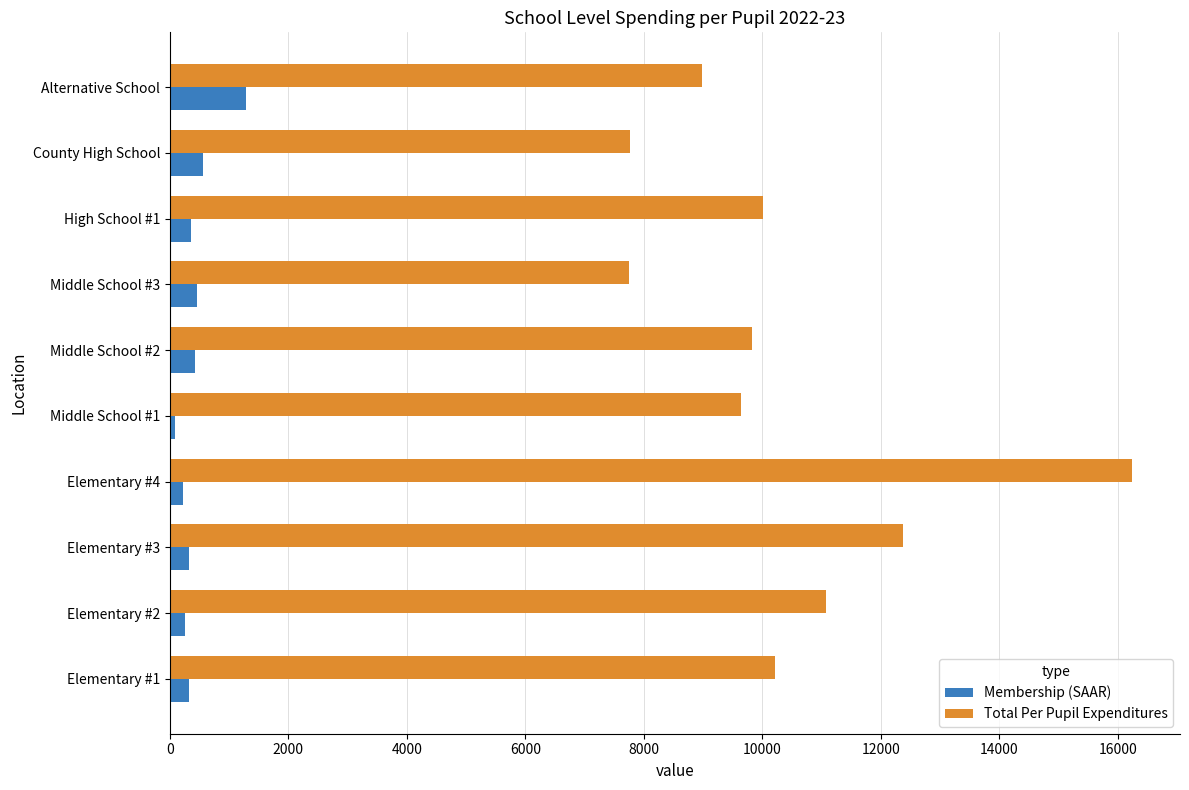

At which label does Total Per Pupil Expenditures reach its peak?

Elementary #4